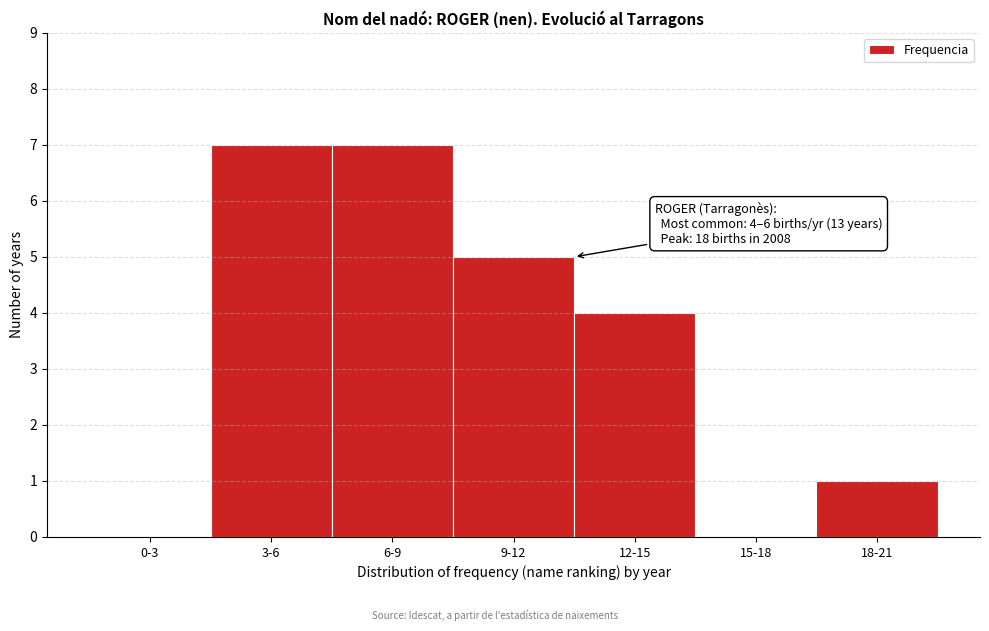

Reading right to left, what are all the values shown in this chart?

18-21=1	15-18=0	12-15=4	9-12=5	6-9=7	3-6=7	0-3=0